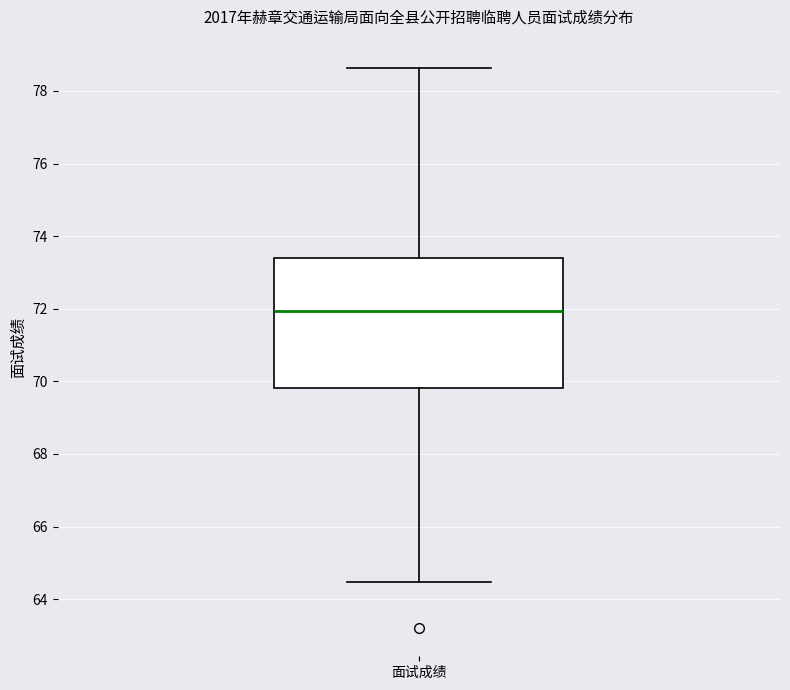

Where is the lower edge of the box for 面试成绩 on the y-axis? The values are not printed on the chart, so give them approximately, as read against the axis.

69.8